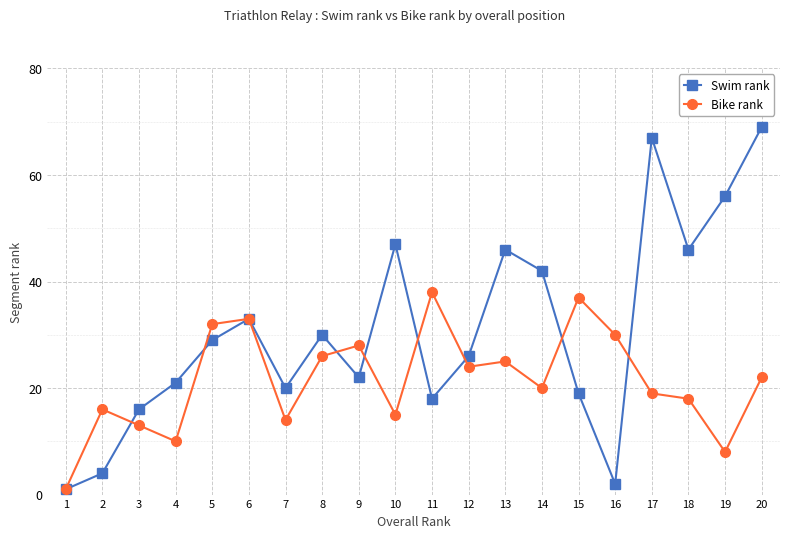

Reading left to right, transcribe all the data shown in this chart.

Swim rank: 1	4	16	21	29	33	20	30	22	47	18	26	46	42	19	2	67	46	56	69
Bike rank: 1	16	13	10	32	33	14	26	28	15	38	24	25	20	37	30	19	18	8	22